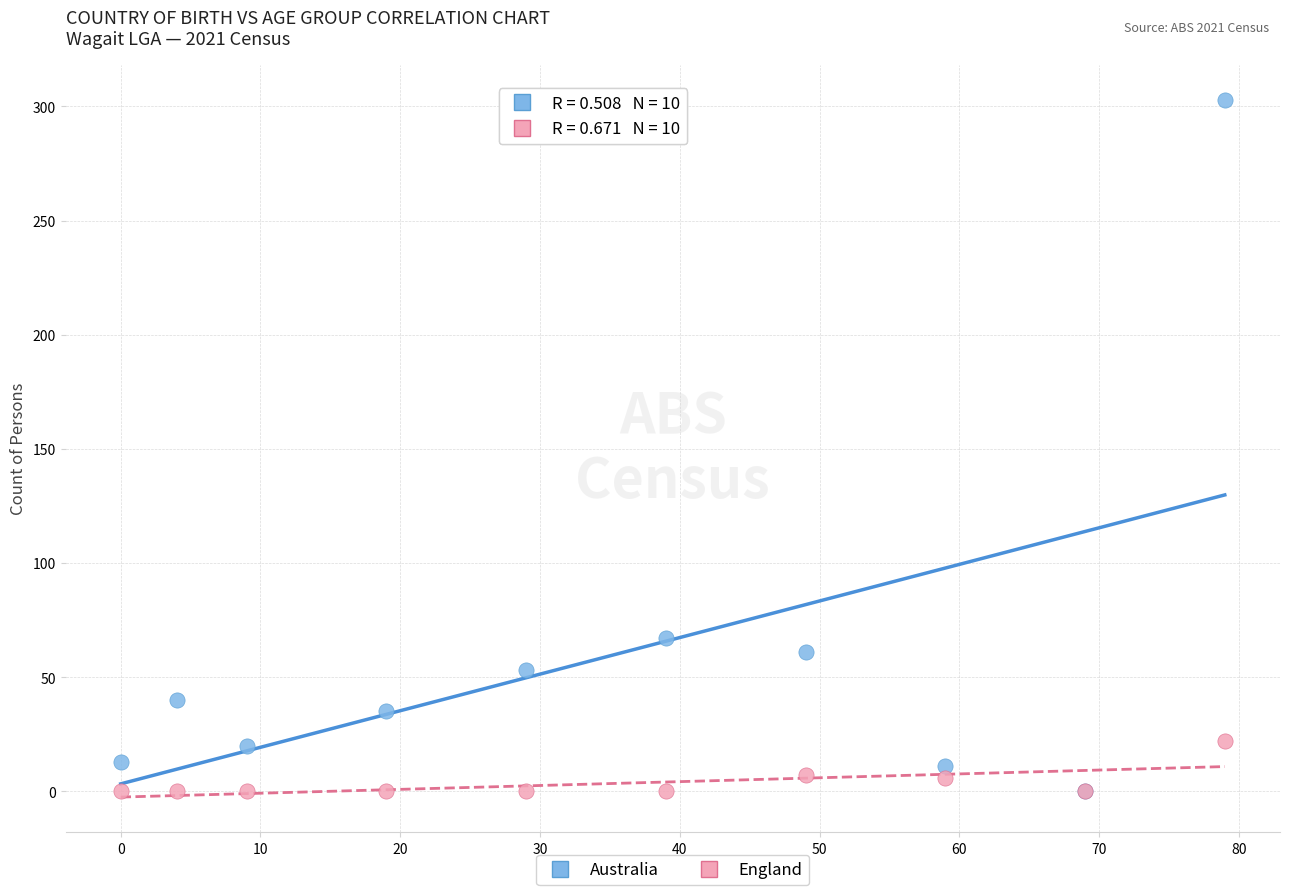

What are all the series names shown in the legend?

Australia, England